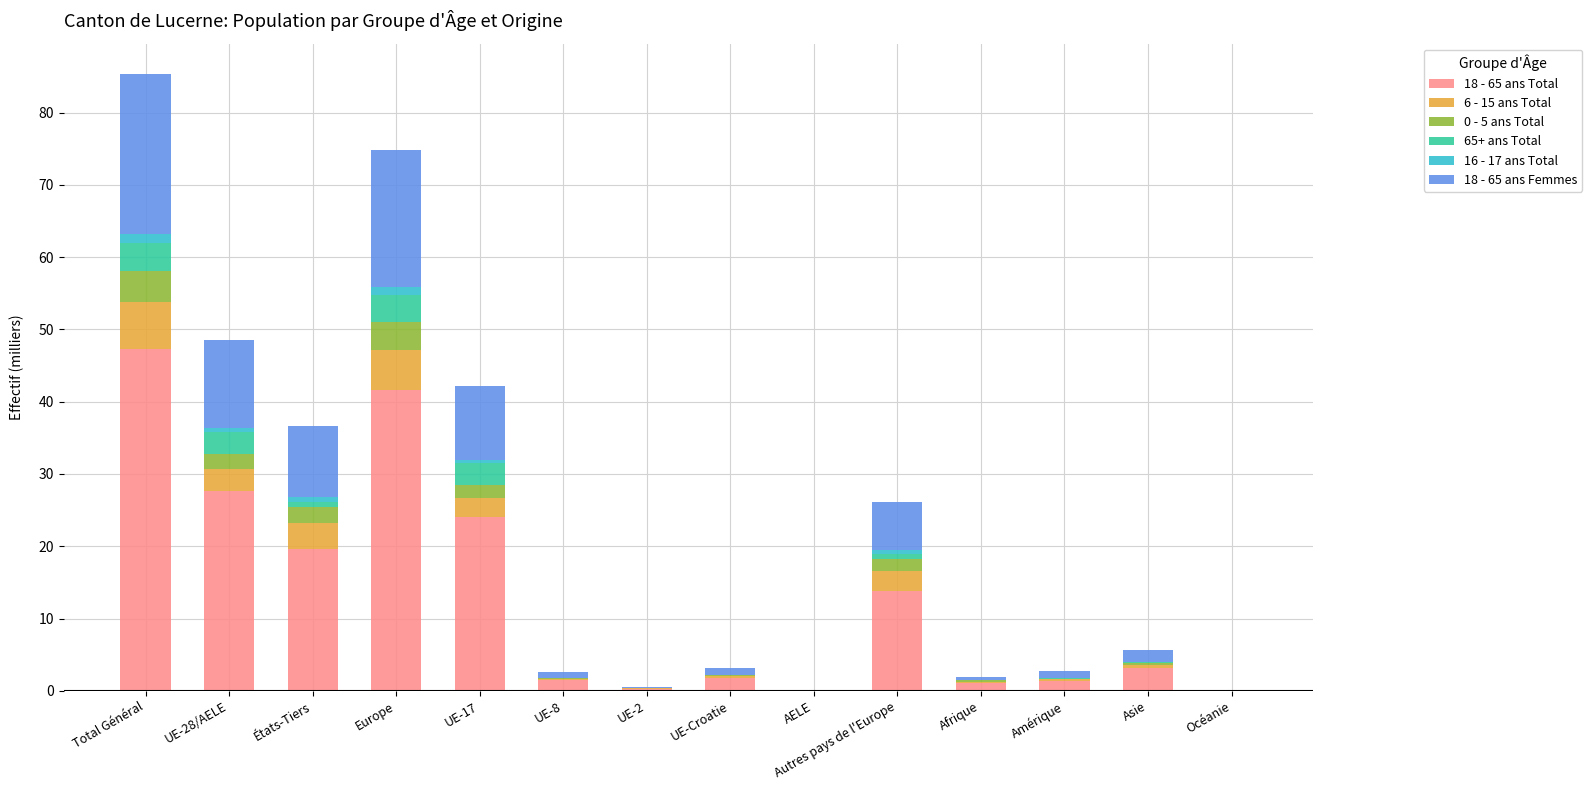

At which label does 18 - 65 ans Total reach its peak?

Total Général